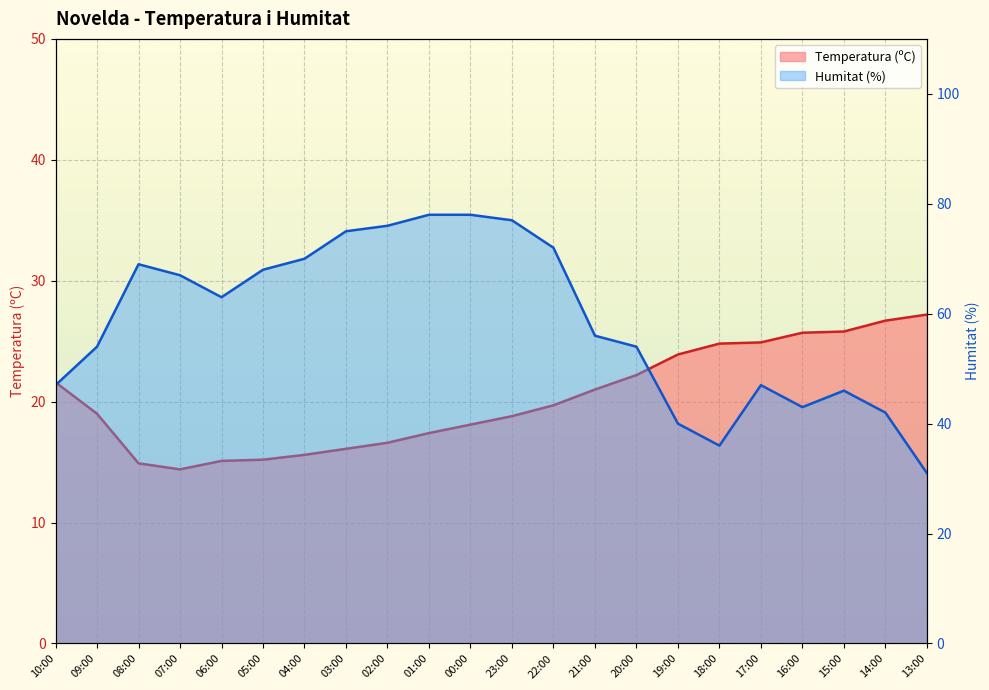

What is the sum of all Humitat (%) values?

1289.0